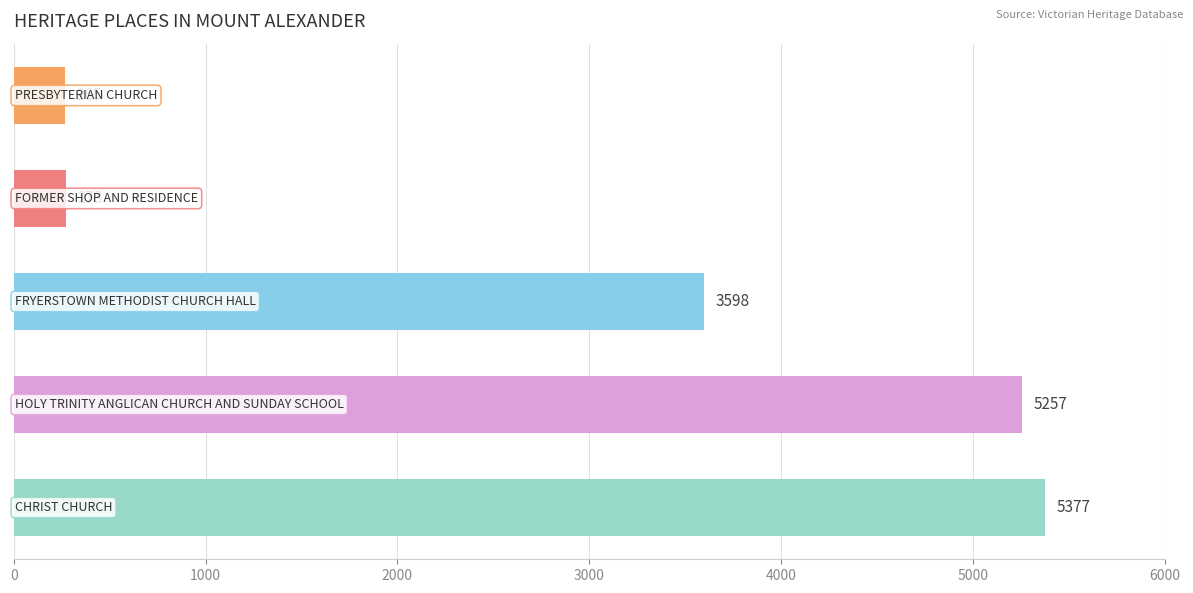

What is the maximum value shown in the chart?

5377